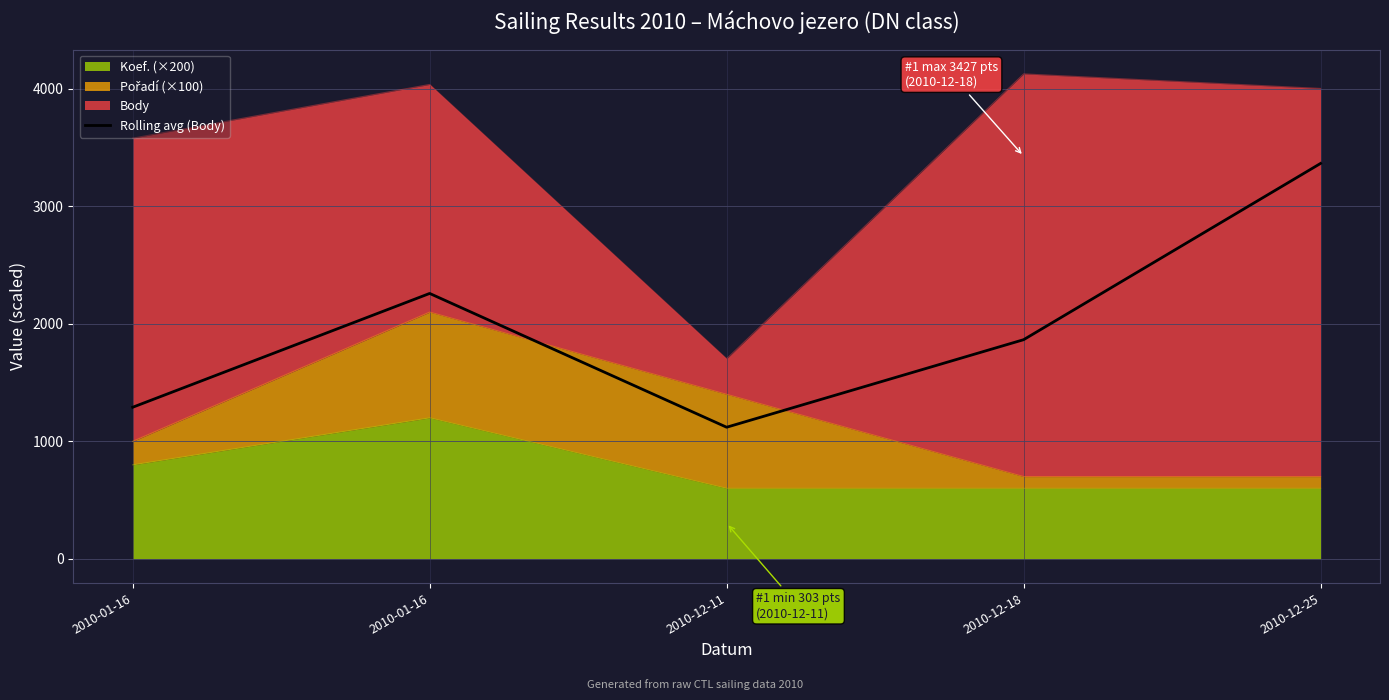

How many data points are less than 1865?

2